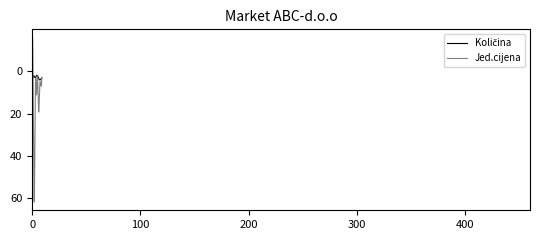

Which series has the largest total across all categories?

Jed.cijena